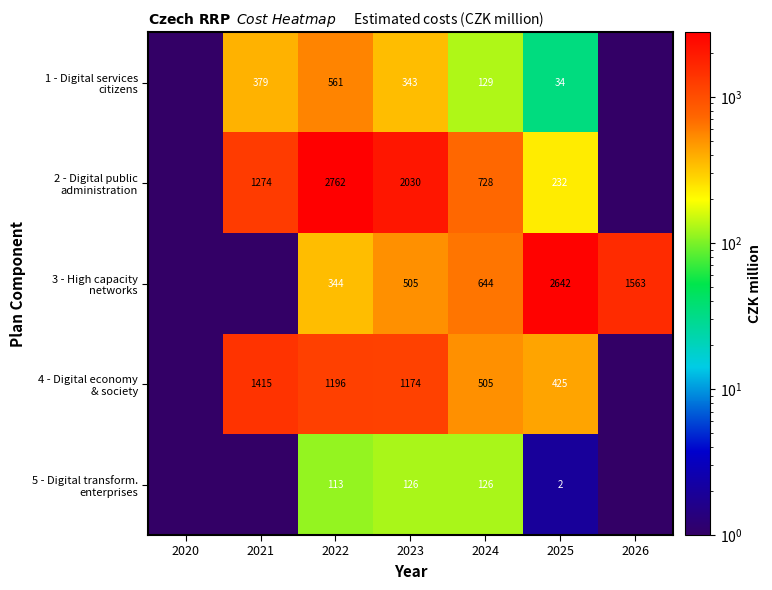

What is the spread (max minus min) of values at 2023?

1904.0